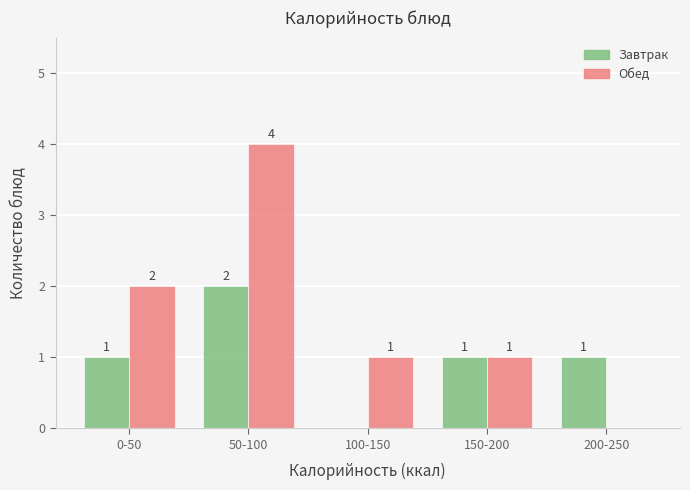

Reading right to left, transcribe all the data shown in this chart.

Завтрак: 200-250=1	150-200=1	100-150=0	50-100=2	0-50=1
Обед: 200-250=0	150-200=1	100-150=1	50-100=4	0-50=2